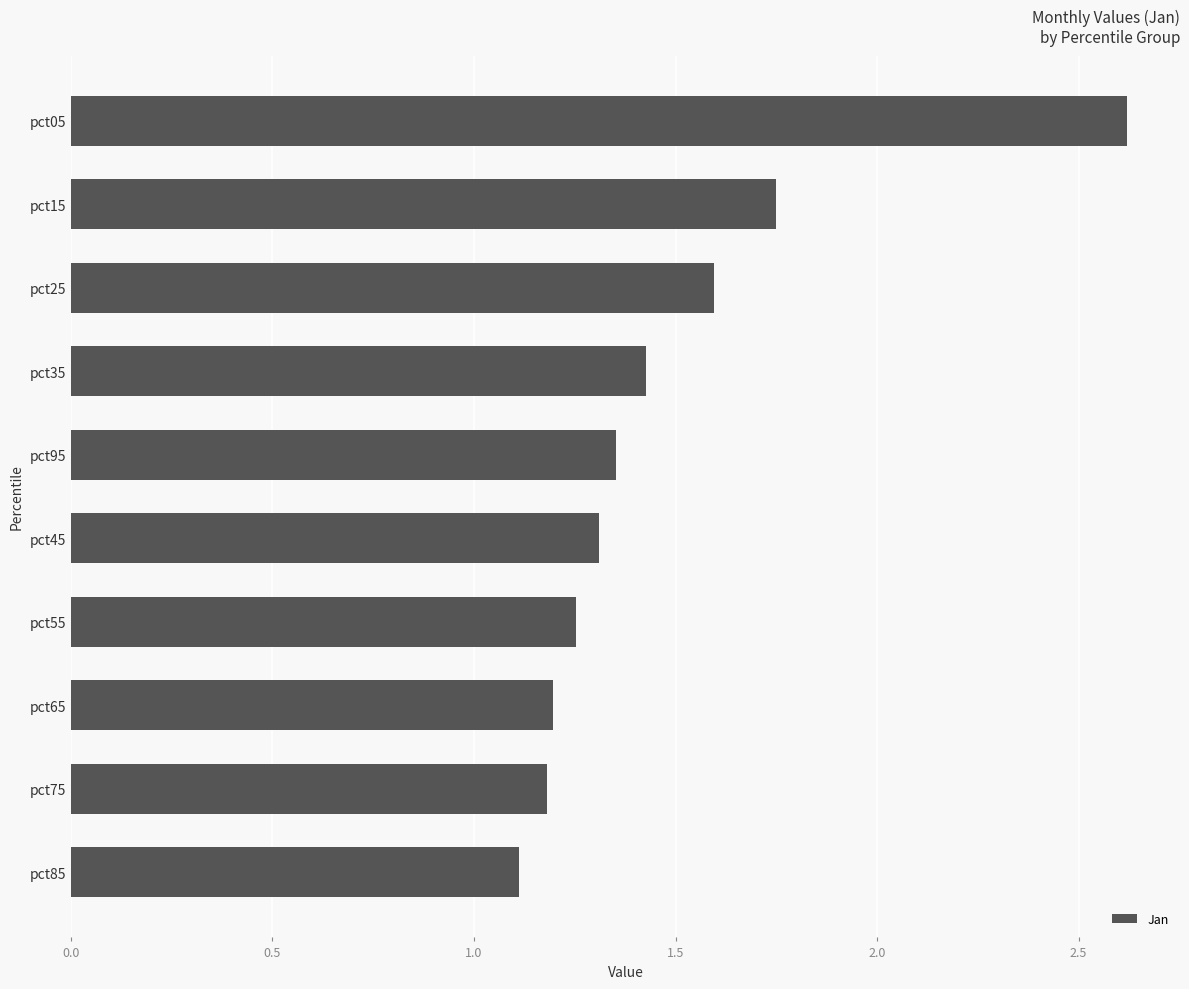

What is the average value?

1.5